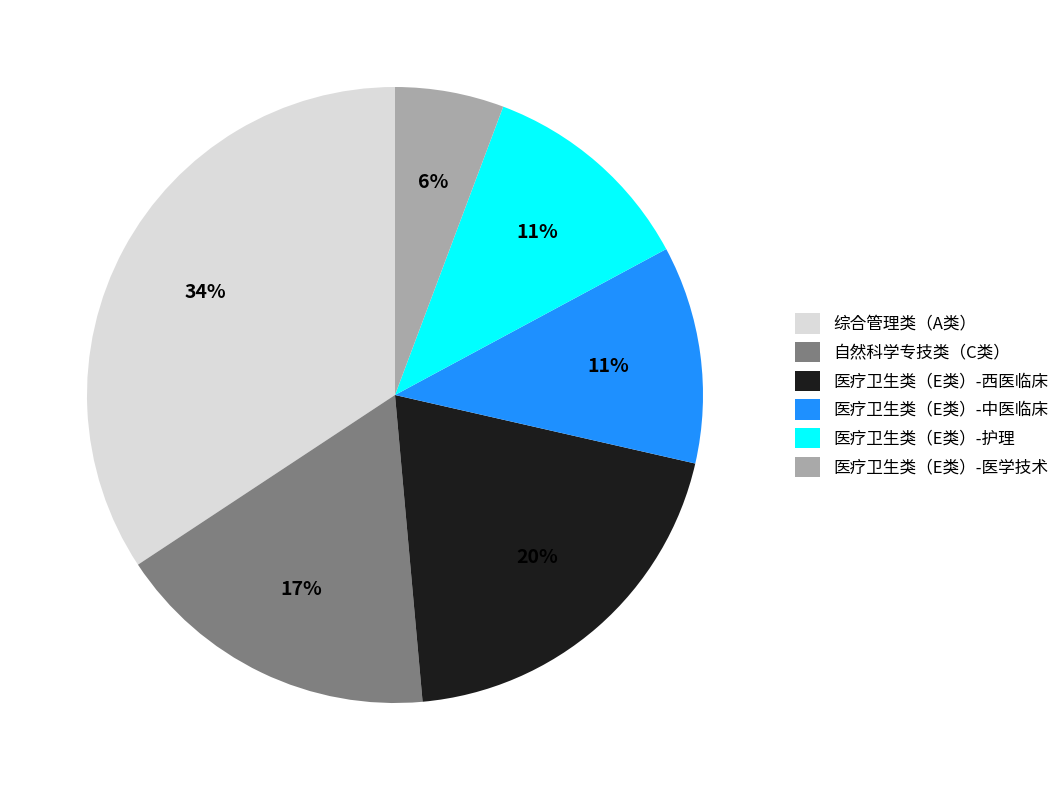

True or false: 自然科学专技类（C类） accounts for 29% of the total.

False